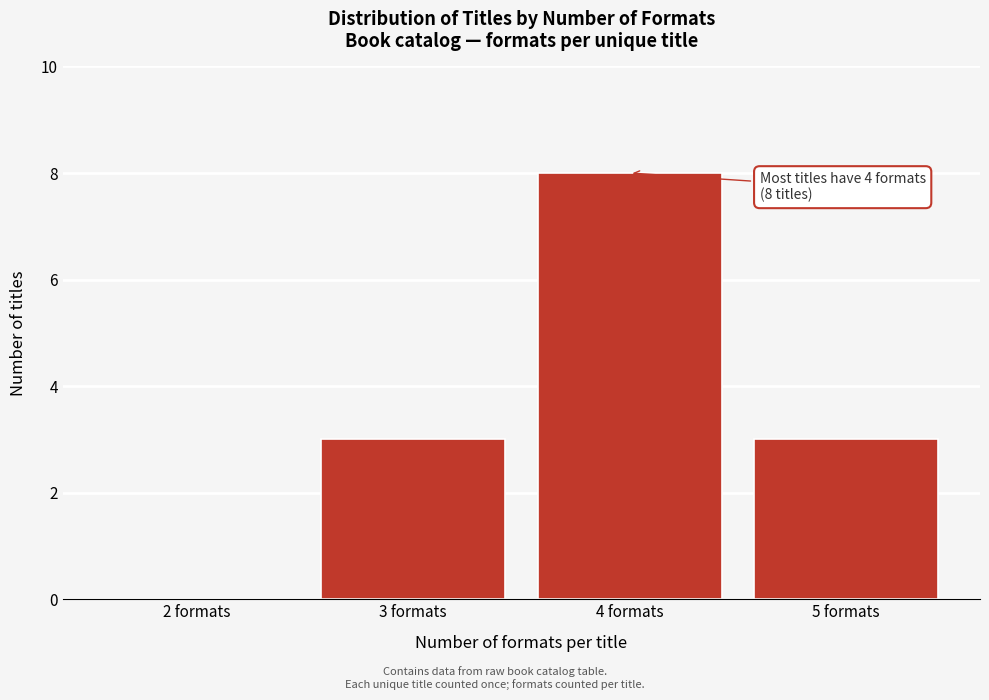

Reading right to left, list all the values displayed in this chart.

5 formats=3	4 formats=8	3 formats=3	2 formats=0